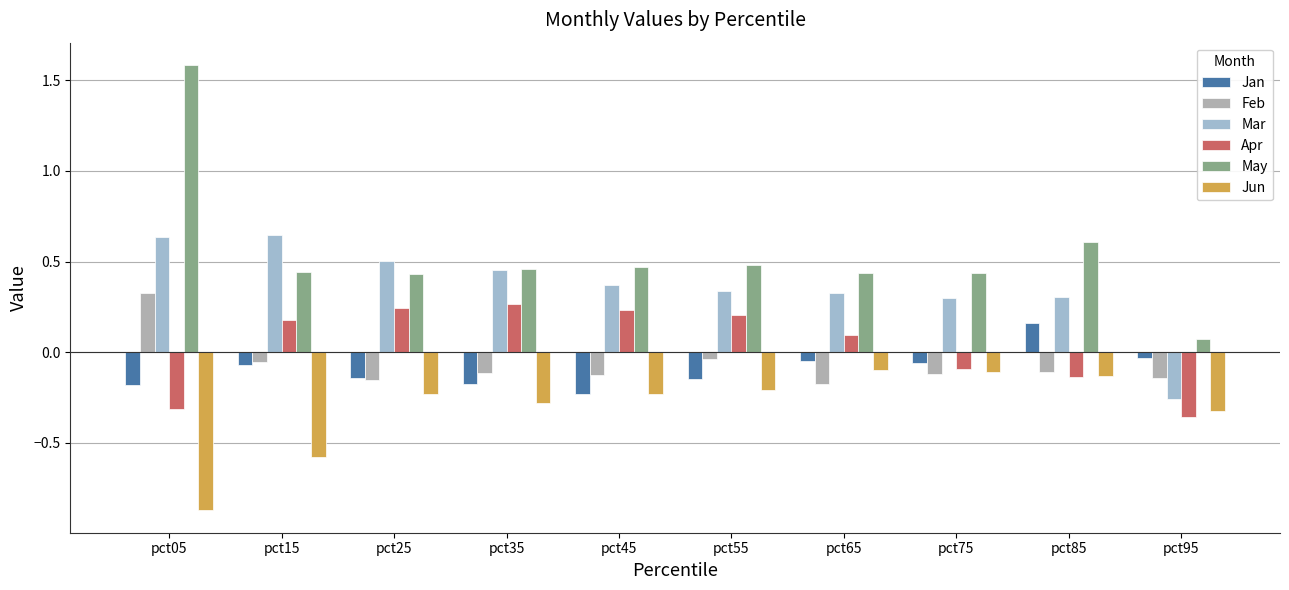

What is the value of the Jun bar at the 3rd from the left?

-0.2